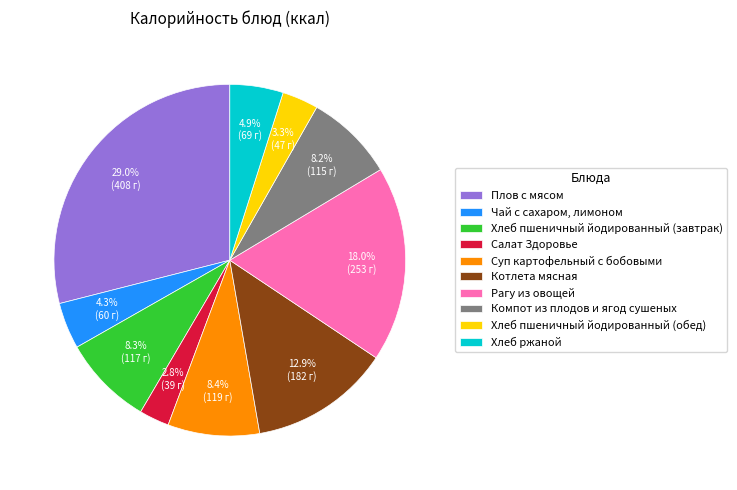

To the nearest percent, what portion does Компот из плодов и ягод сушеных represent?

8%